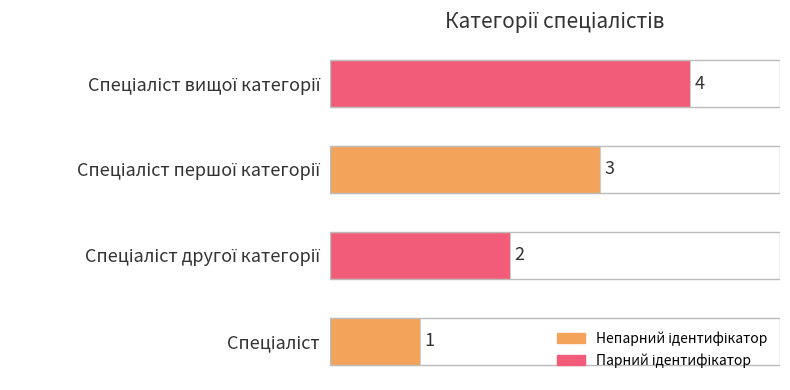

What is the sum of all values?

10